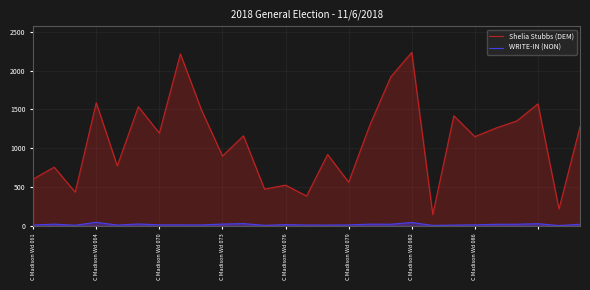

What is the value of the WRITE-IN (NON) point at the 16th from the left?

9